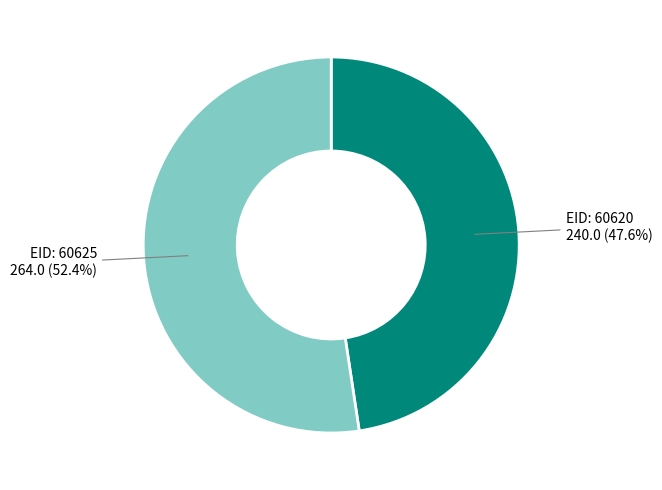

Is there a majority slice in this chart?

Yes